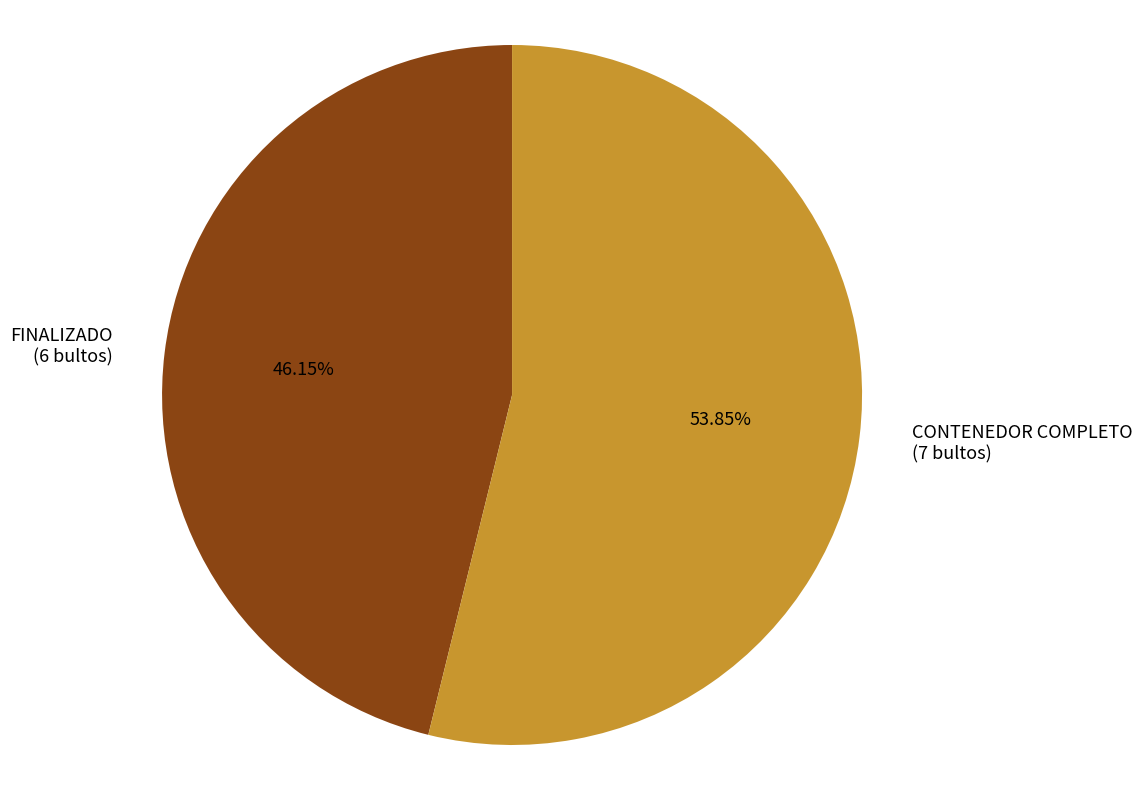

Which has a higher value, FINALIZADO (6 bultos) or CONTENEDOR COMPLETO (7 bultos)?

CONTENEDOR COMPLETO (7 bultos)